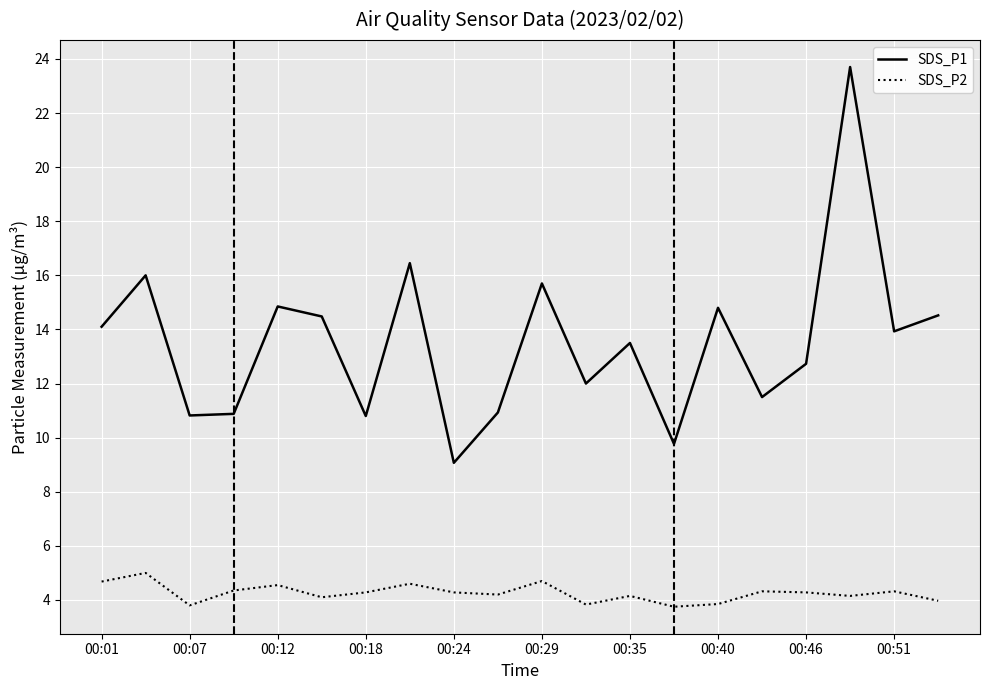

True or false: SDS_P2 and SDS_P1 cross at least once.

False